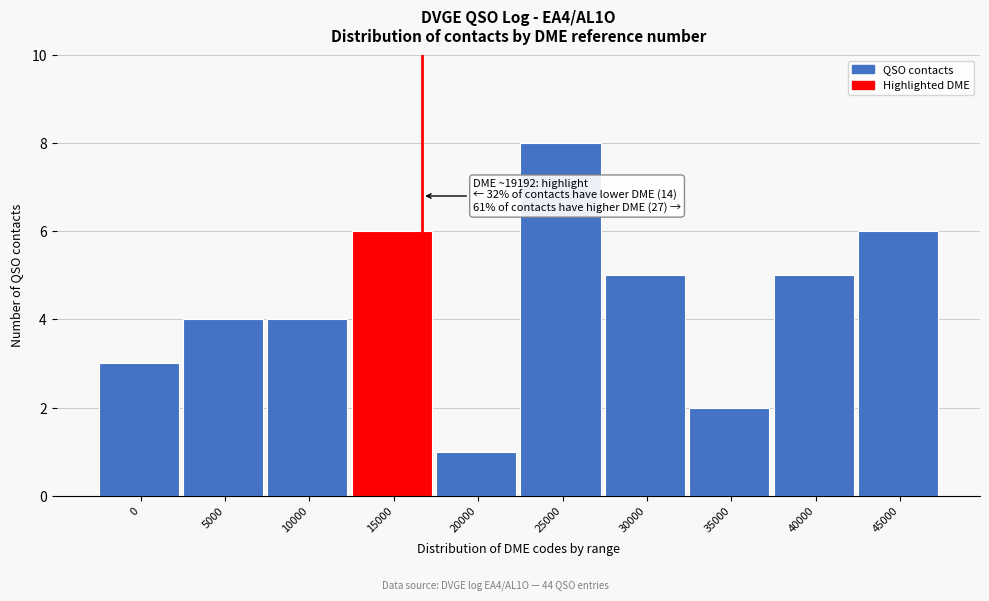

Reading left to right, list all the values displayed in this chart.

0=3	5000=4	10000=4	15000=6	20000=1	25000=8	30000=5	35000=2	40000=5	45000=6